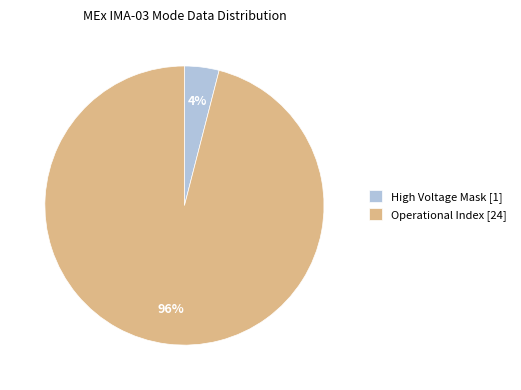

Is it true that Operational Index [24] is 96% of the pie?

True